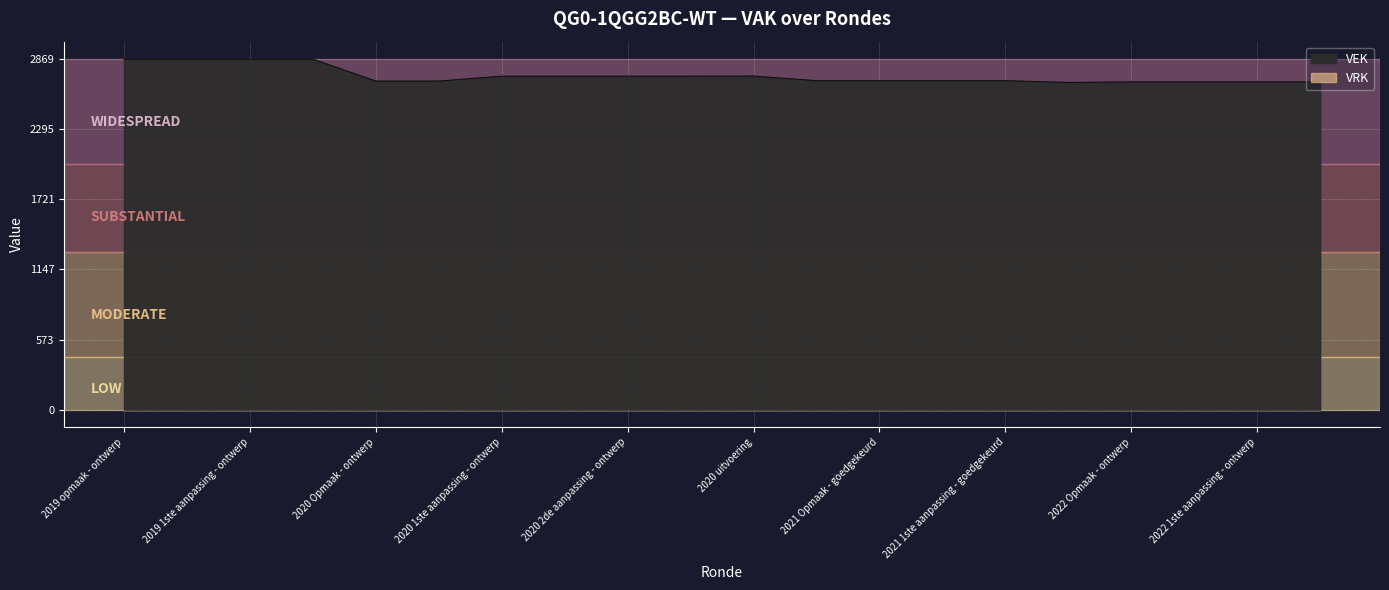

The value at 2020 2de aanpassing - goedgekeurd is 2730. True or false?

True